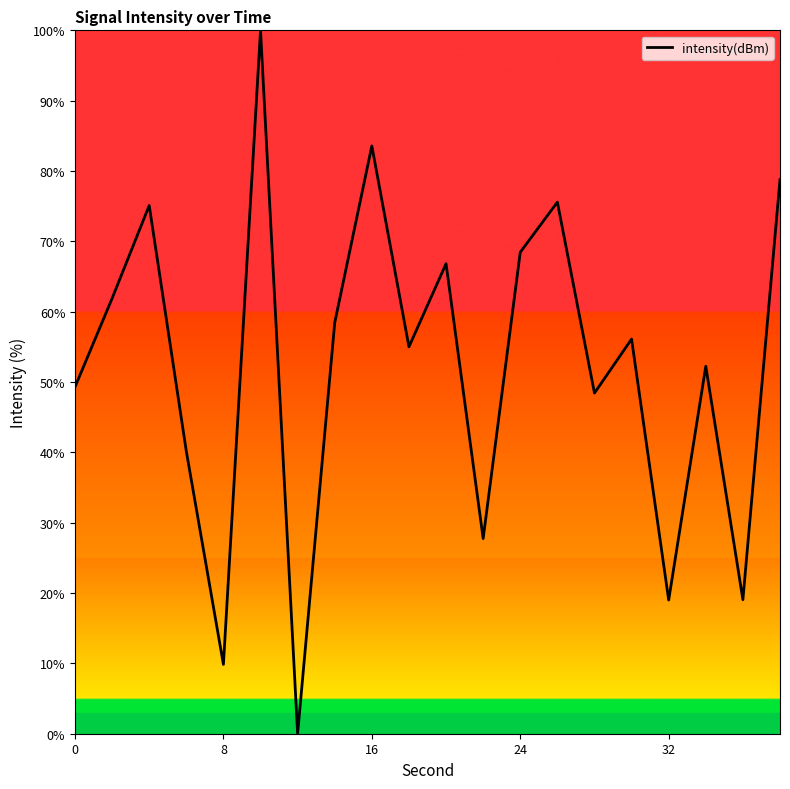

What is the sum of all values?

1045.5